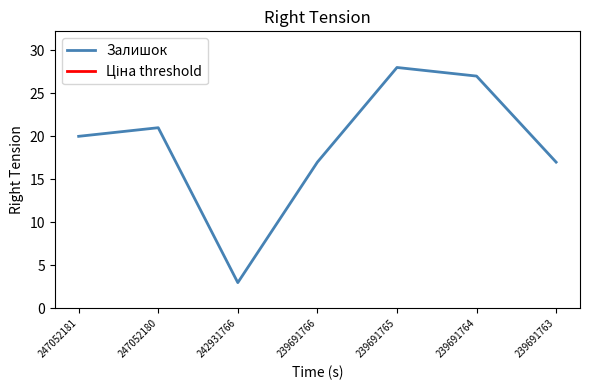

At which category does the chart reach its minimum across all series?

242931766